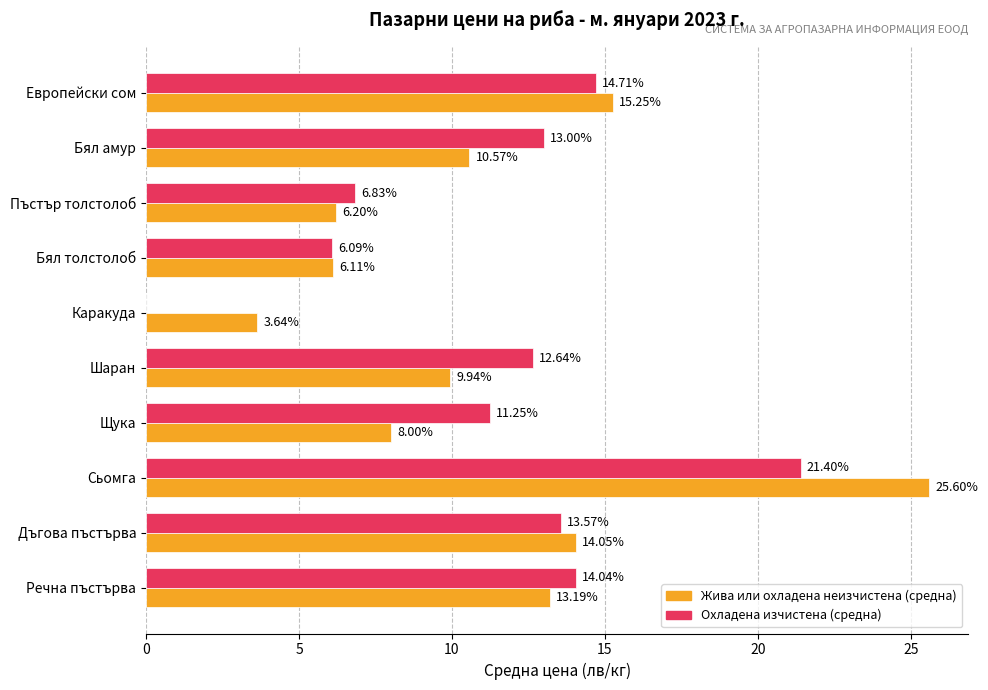

What is the average value of the Охладена изчистена (средна) series?

11.4